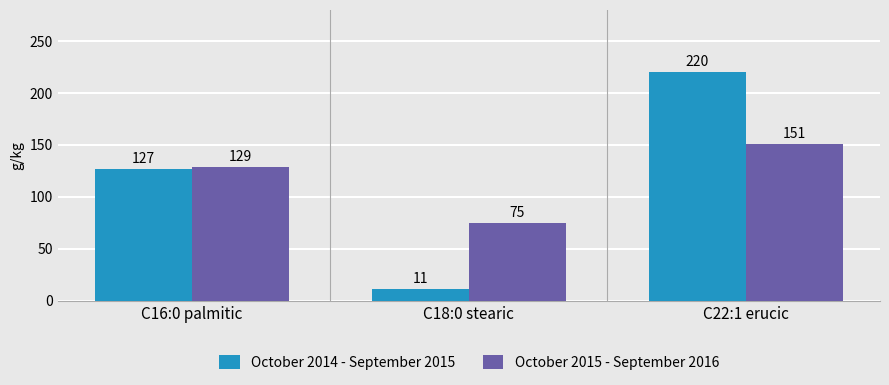

What is the total value across all series at C22:1 erucic?

371